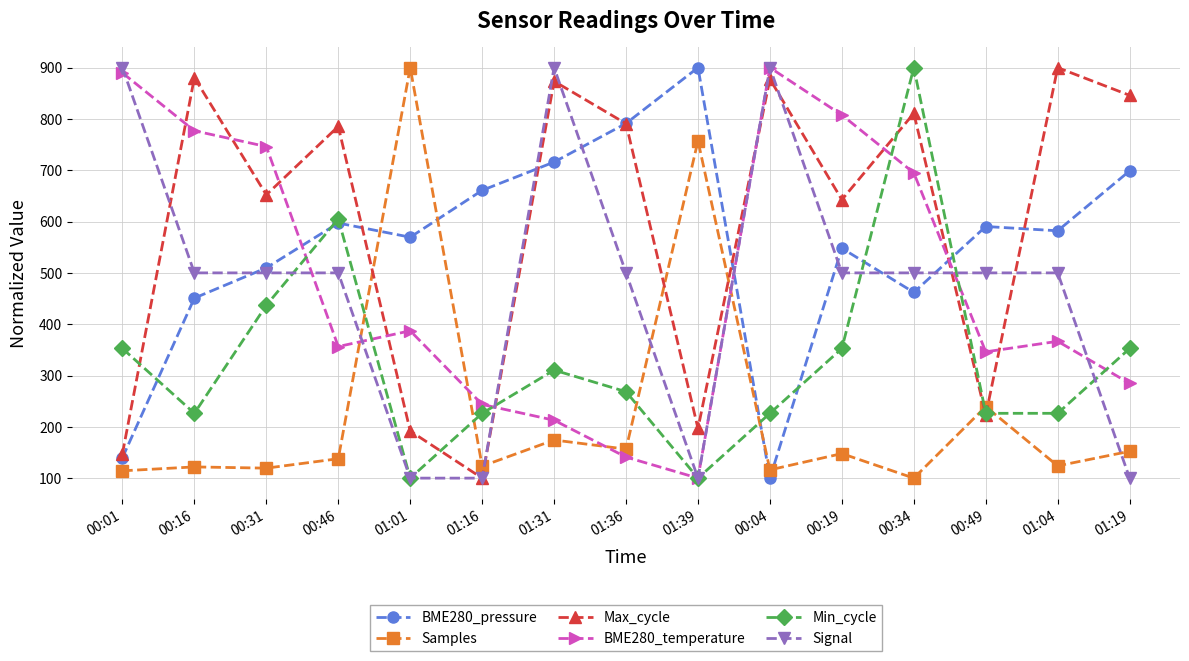

At which category does Max_cycle reach its first local peak?

00:16